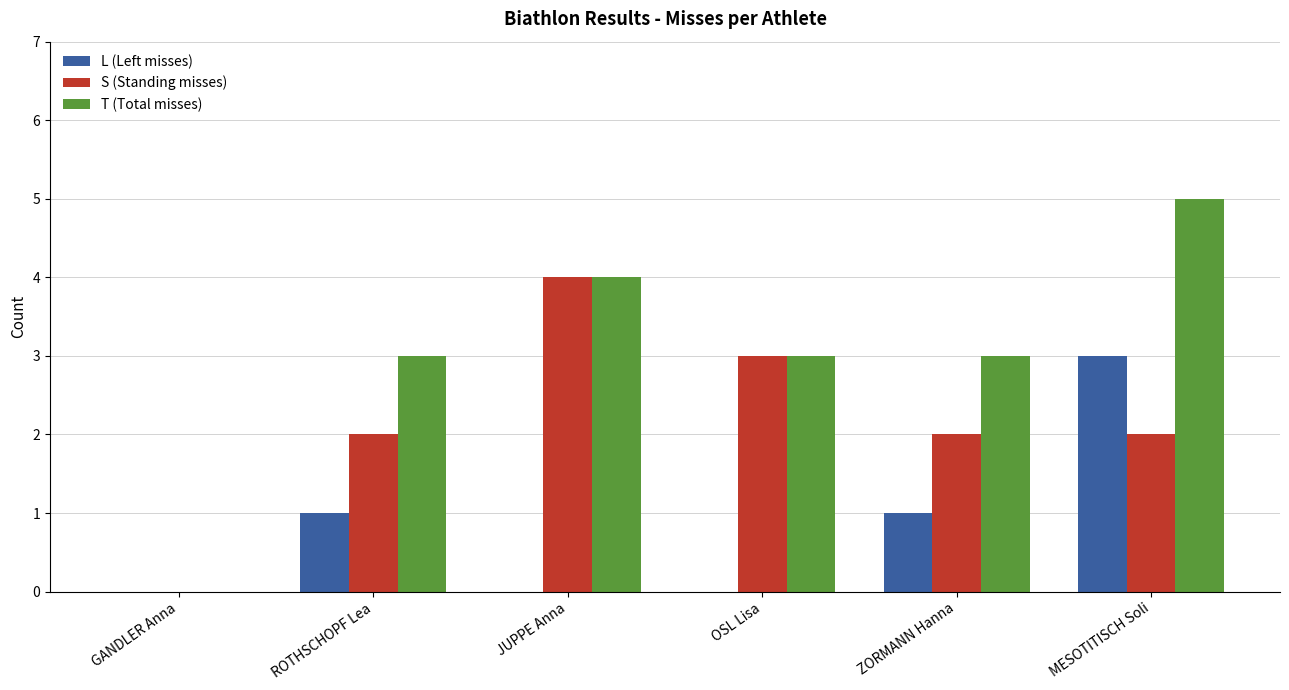

What is the greatest value displayed?

5